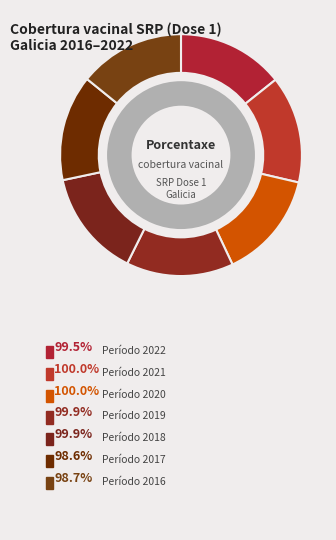

What percentage is the 2019 slice, to the nearest percent?

14%